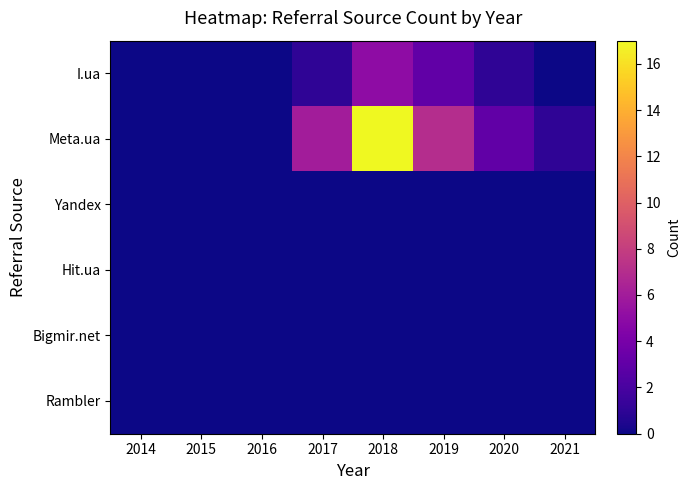

Reading left to right, extract all data points from this chart.

I.ua: 2014=0	2015=0	2016=0	2017=1	2018=5	2019=3	2020=1	2021=0
Meta.ua: 2014=0	2015=0	2016=0	2017=6	2018=17	2019=7	2020=3	2021=1
Yandex: 2014=0	2015=0	2016=0	2017=0	2018=0	2019=0	2020=0	2021=0
Hit.ua: 2014=0	2015=0	2016=0	2017=0	2018=0	2019=0	2020=0	2021=0
Bigmir.net: 2014=0	2015=0	2016=0	2017=0	2018=0	2019=0	2020=0	2021=0
Rambler: 2014=0	2015=0	2016=0	2017=0	2018=0	2019=0	2020=0	2021=0